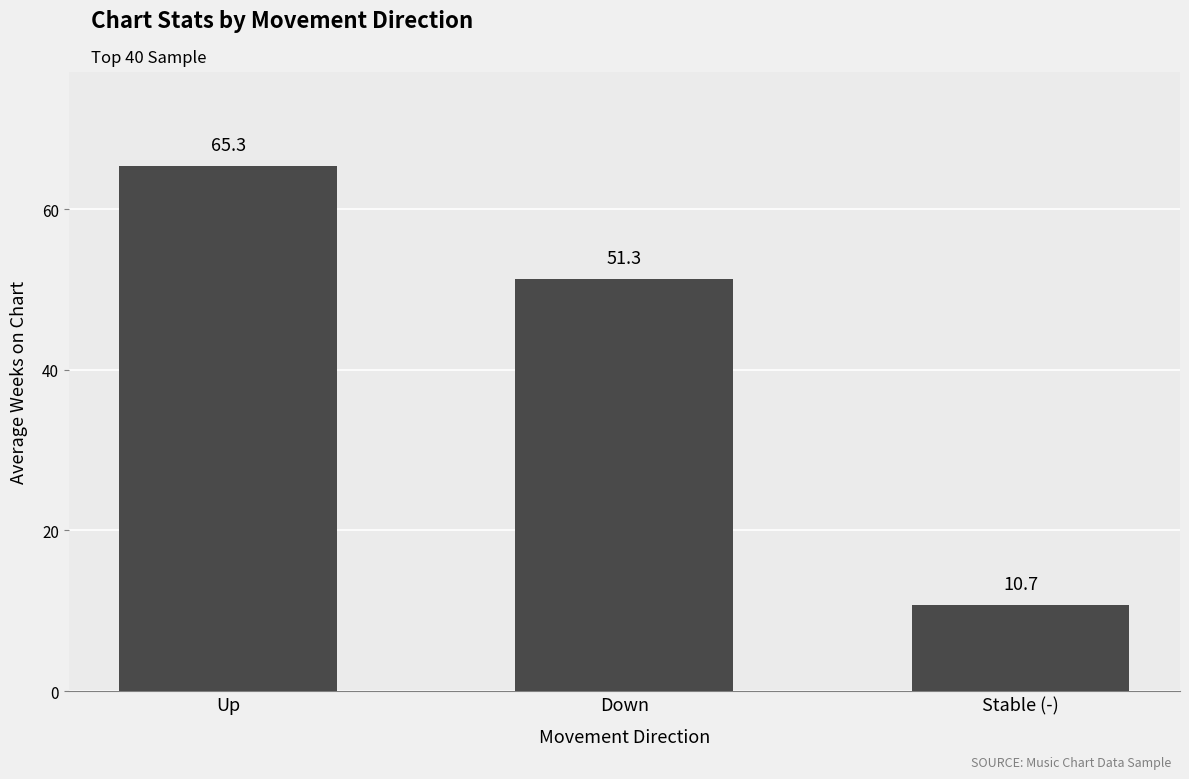

Reading right to left, transcribe all the data shown in this chart.

10.7	51.3	65.3